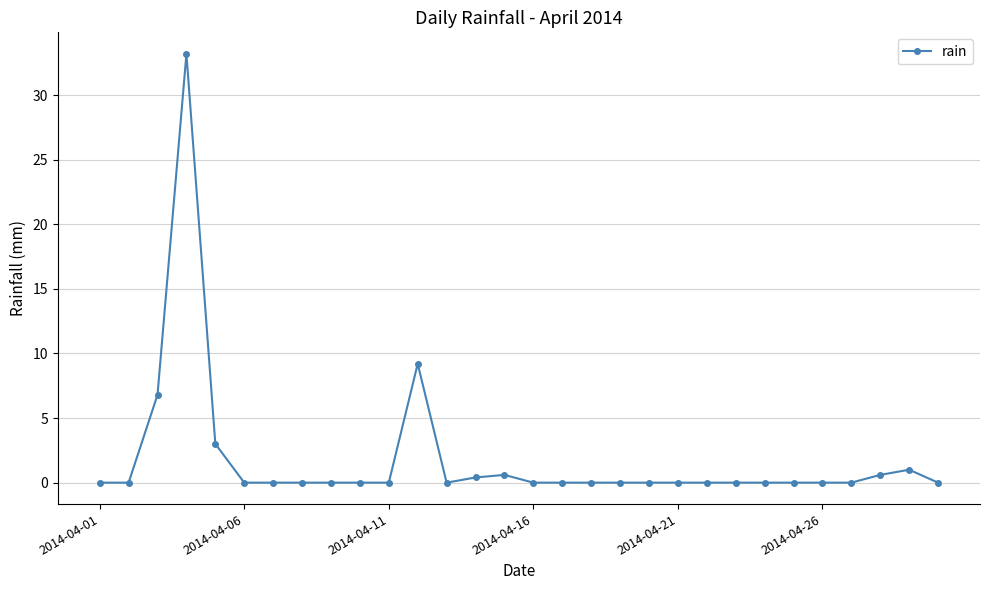

What is the difference between the maximum and minimum values?

33.2